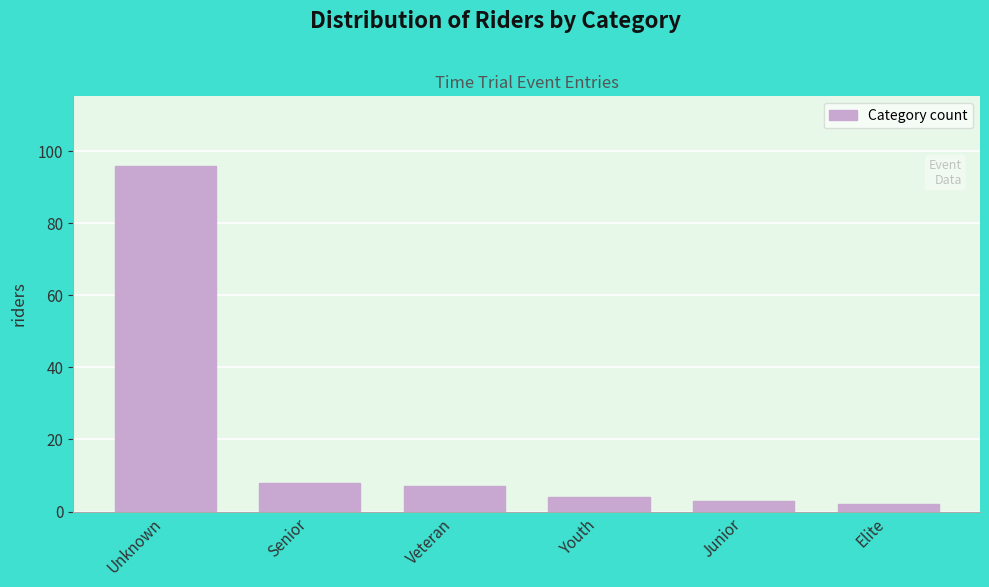

Reading left to right, list all the values displayed in this chart.

96	8	7	4	3	2